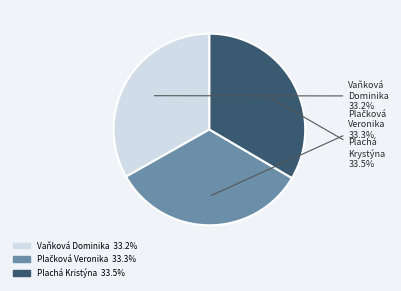

How many slices are in this pie chart?

3